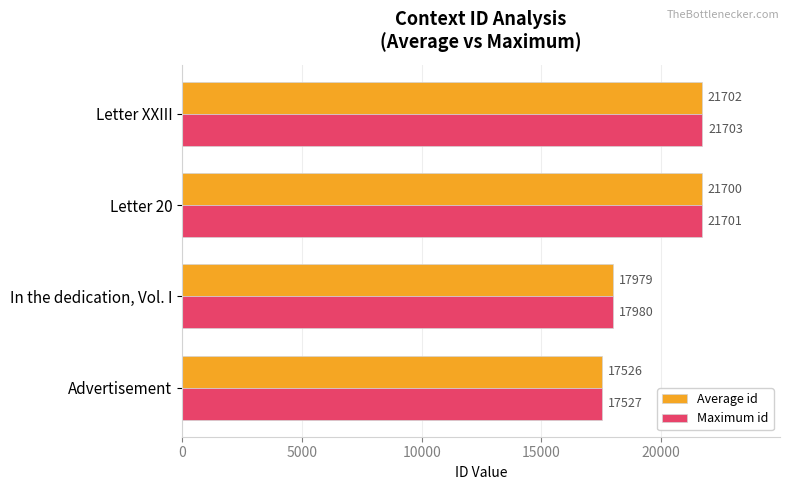

At which category is the sum across all series the highest?

Letter XXIII